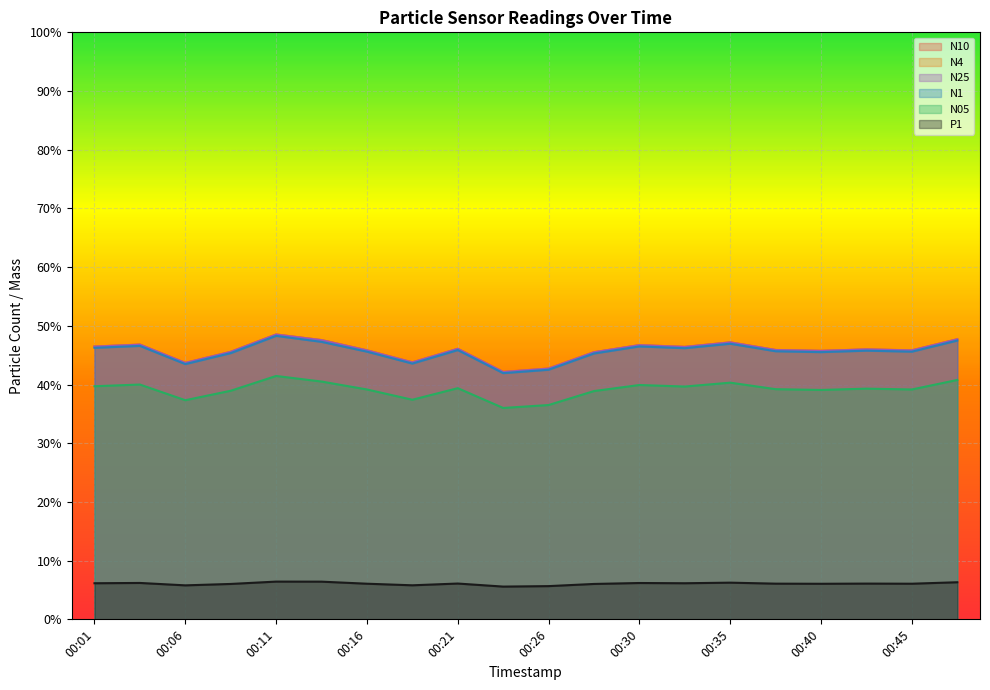

True or false: P1 and N4 cross at least once.

False